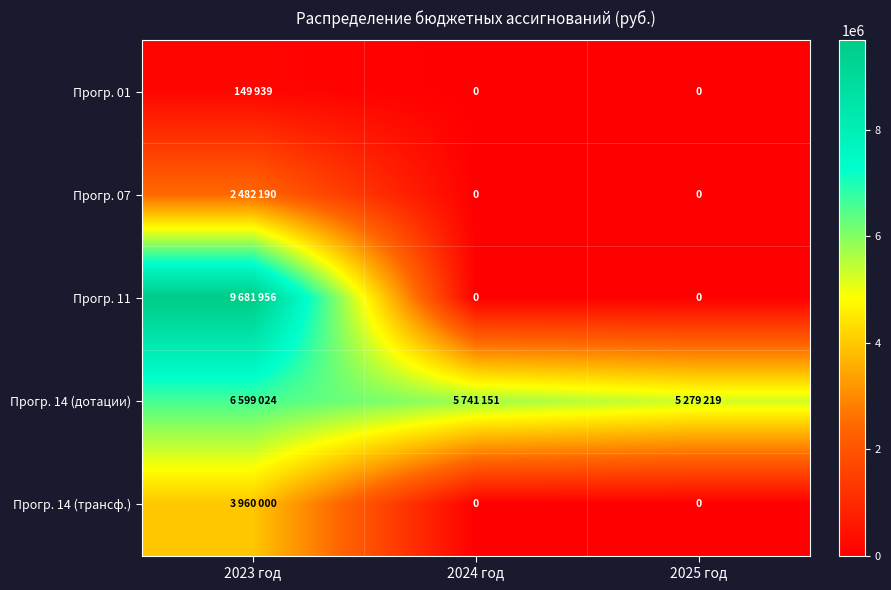

At how many categories does at least one series exceed 8857818?

1